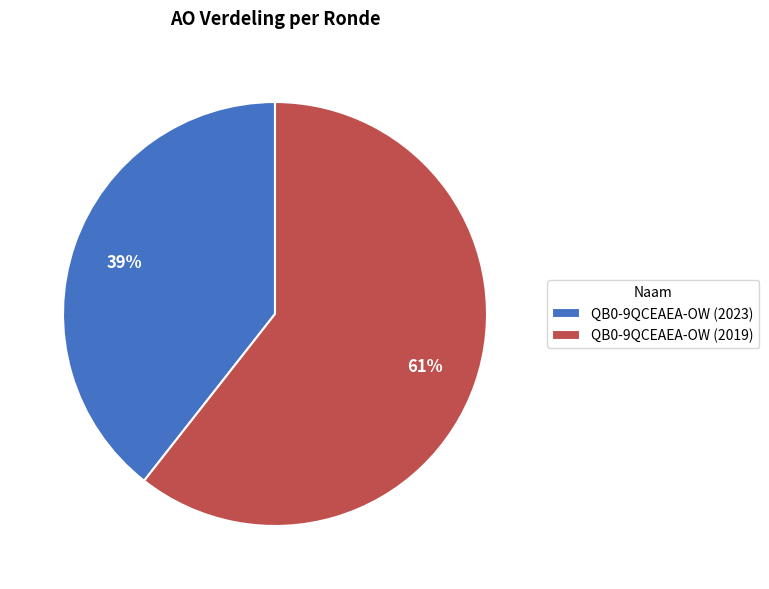

To the nearest percent, what is the combined percentage of QB0-9QCEAEA-OW (2019) and QB0-9QCEAEA-OW (2023)?

100%